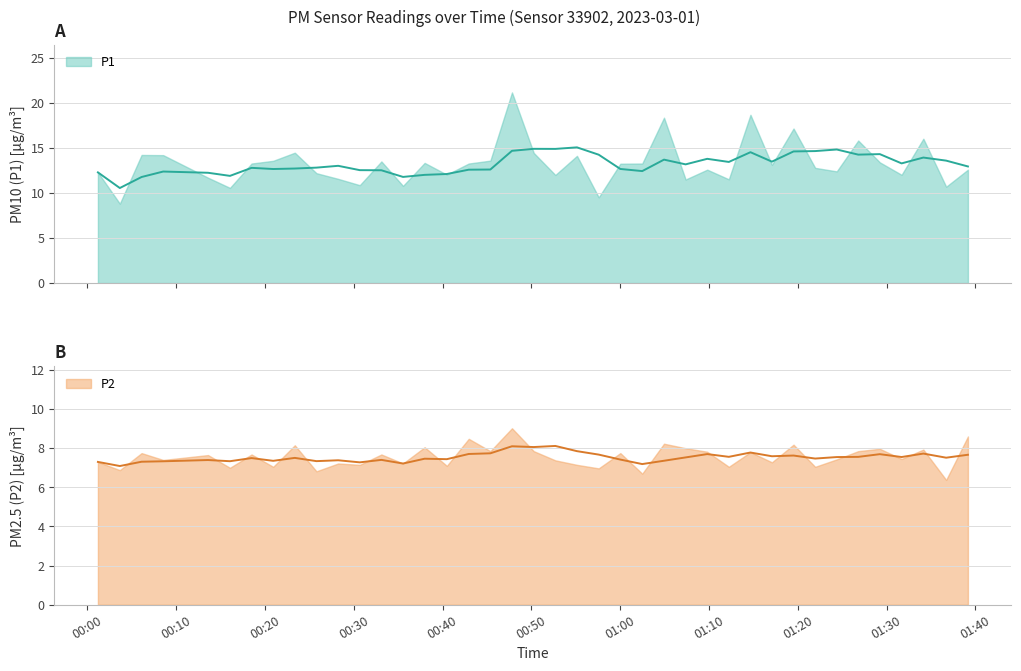

At which category is the sum across all series the highest?

18